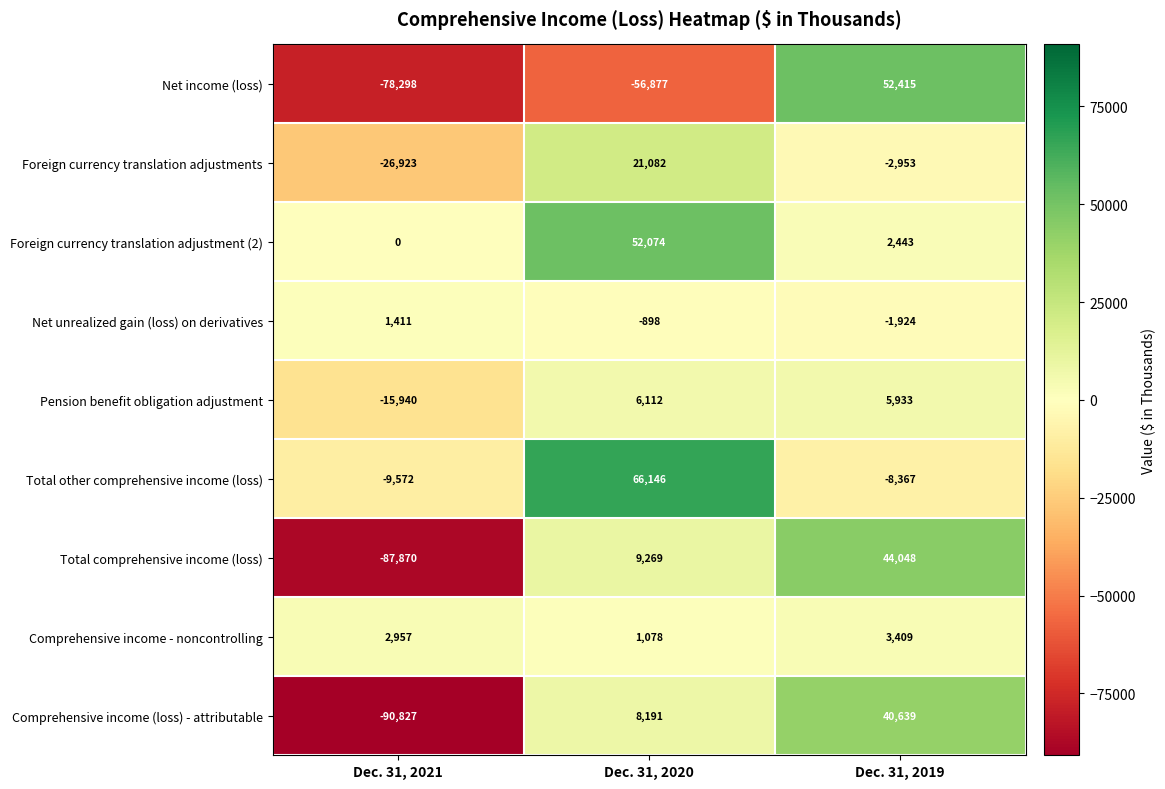

Reading right to left, what are all the values shown in this chart?

Net income (loss): Dec. 31, 2019=52415	Dec. 31, 2020=-56877	Dec. 31, 2021=-78298
Foreign currency translation adjustments: Dec. 31, 2019=-2953	Dec. 31, 2020=21082	Dec. 31, 2021=-26923
Foreign currency translation adjustment (2): Dec. 31, 2019=2443	Dec. 31, 2020=52074	Dec. 31, 2021=0
Net unrealized gain (loss) on derivatives: Dec. 31, 2019=-1924	Dec. 31, 2020=-898	Dec. 31, 2021=1411
Pension benefit obligation adjustment: Dec. 31, 2019=5933	Dec. 31, 2020=6112	Dec. 31, 2021=-15940
Total other comprehensive income (loss): Dec. 31, 2019=-8367	Dec. 31, 2020=66146	Dec. 31, 2021=-9572
Total comprehensive income (loss): Dec. 31, 2019=44048	Dec. 31, 2020=9269	Dec. 31, 2021=-87870
Comprehensive income - noncontrolling: Dec. 31, 2019=3409	Dec. 31, 2020=1078	Dec. 31, 2021=2957
Comprehensive income (loss) - attributable: Dec. 31, 2019=40639	Dec. 31, 2020=8191	Dec. 31, 2021=-90827